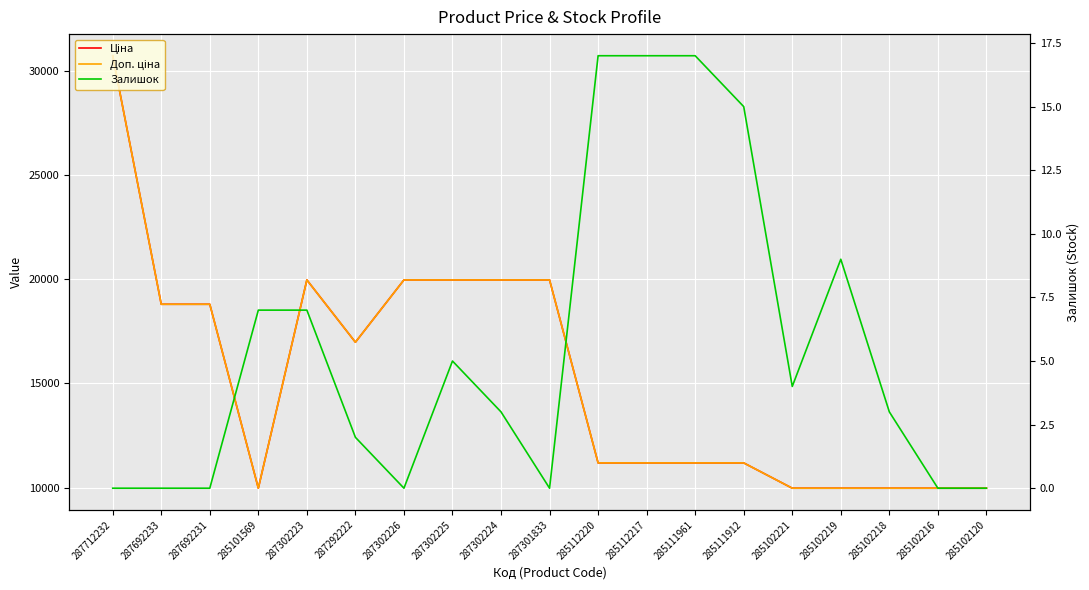

How many interior local peaks does the Доп. ціна series have?

1